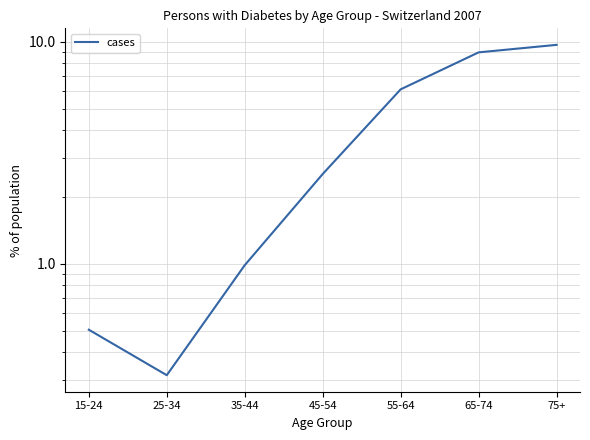

What is the smallest value displayed?

0.3